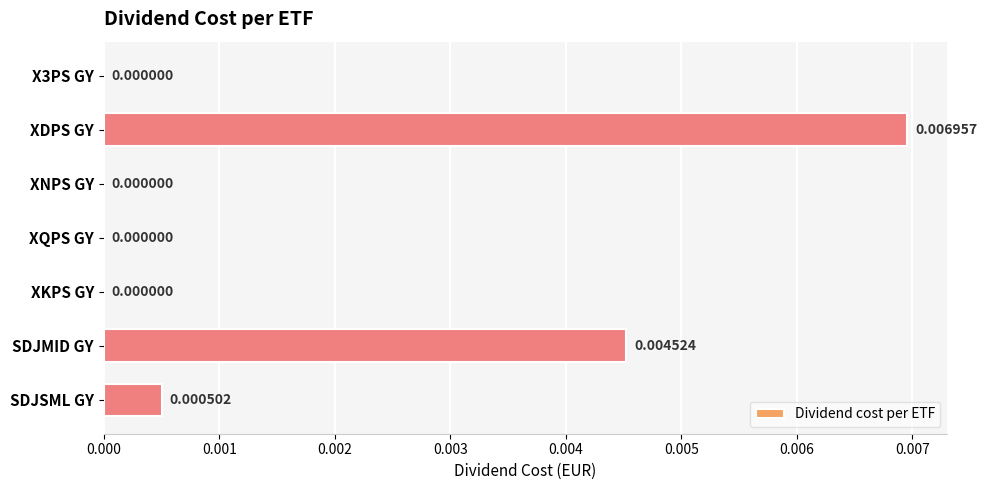

Which has a higher value, SDJSML GY or XKPS GY?

SDJSML GY